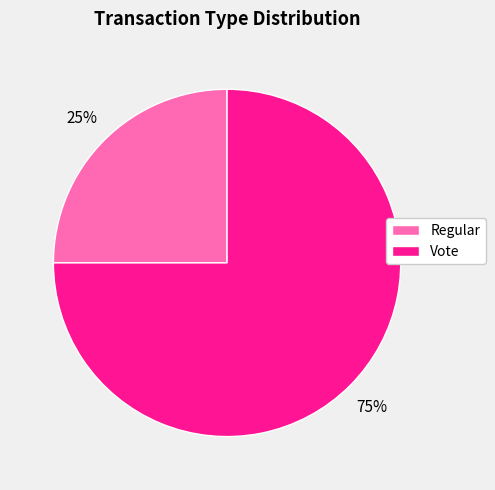

Which slice is the smallest?

Regular